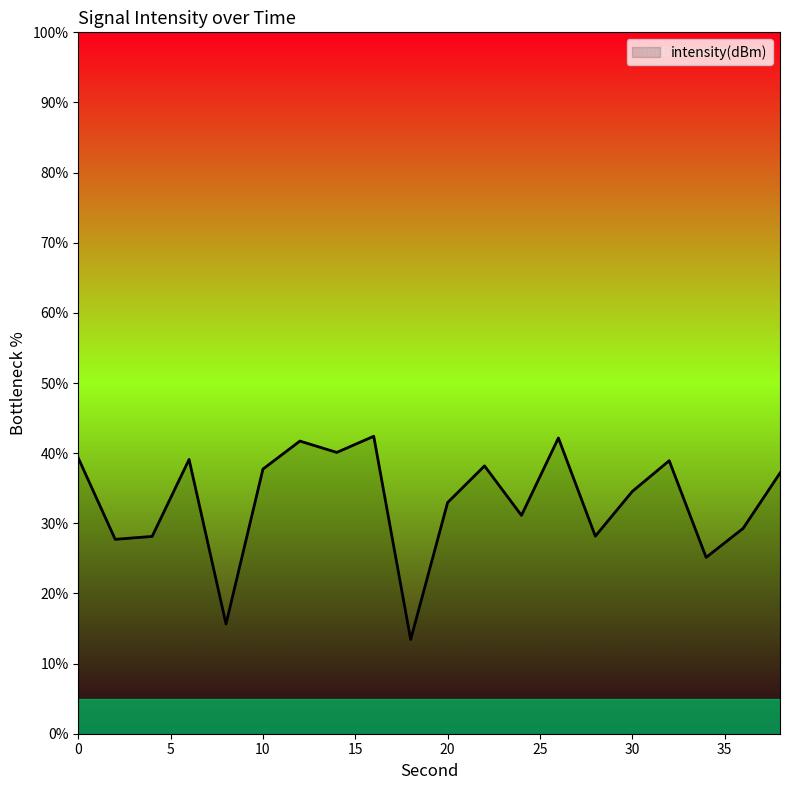

What is the smallest value displayed?

13.4